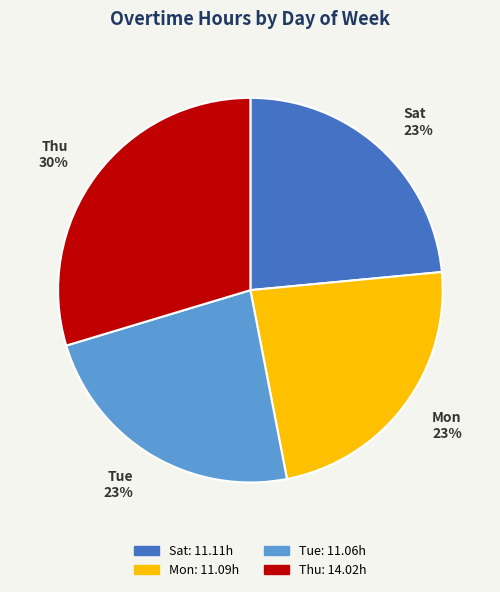

Is there a majority slice in this chart?

No